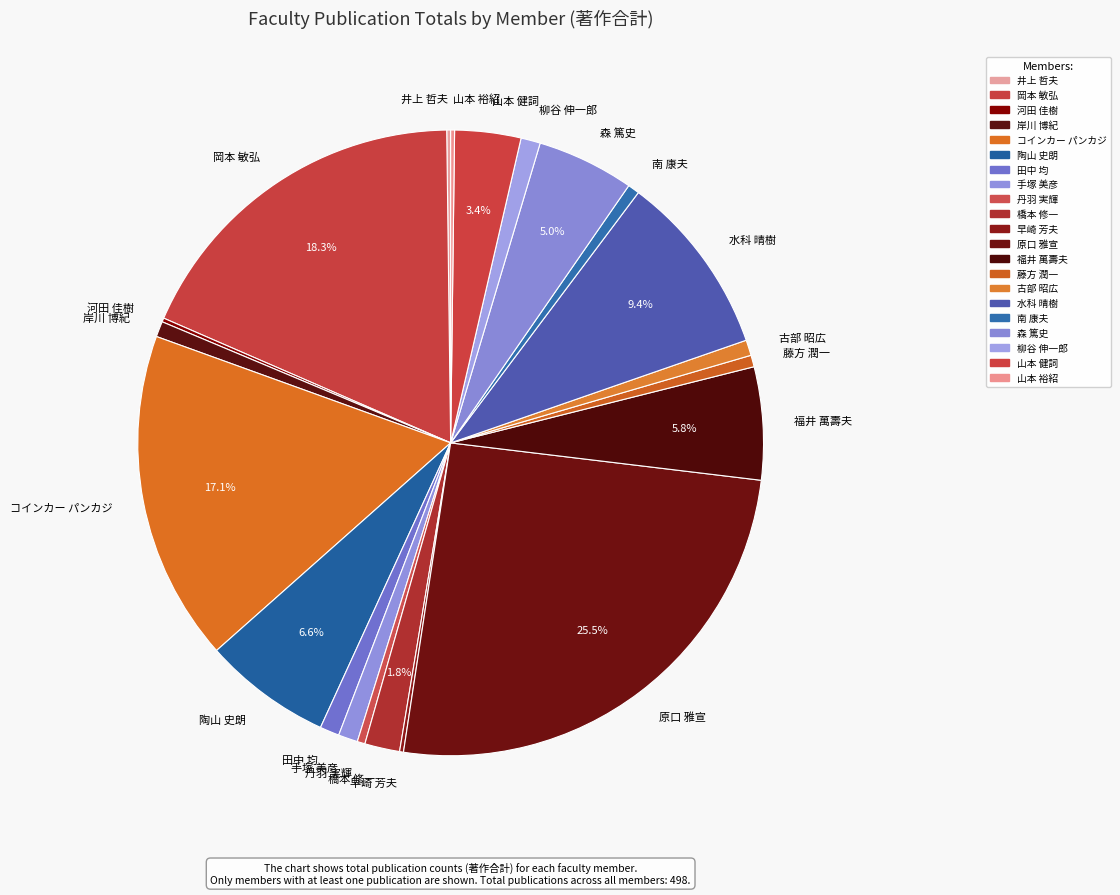

What is the ratio of the value at コインカー パンカジ to the value at 森 篤史?

3.4